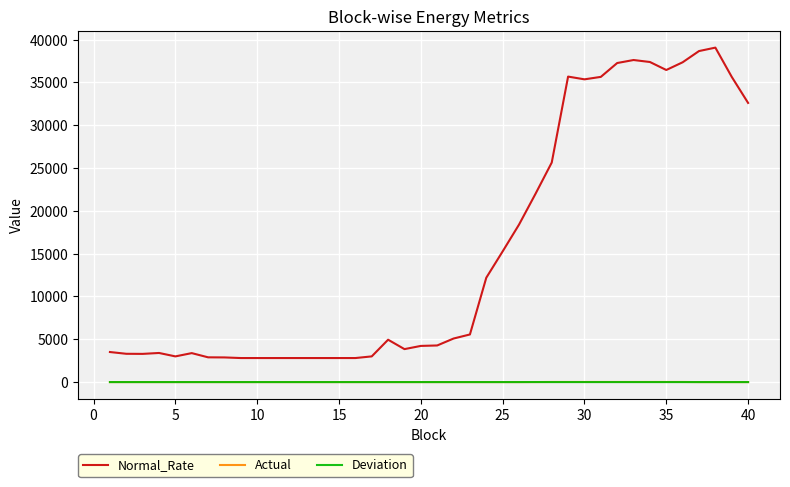

Which series has the largest total across all categories?

Normal_Rate